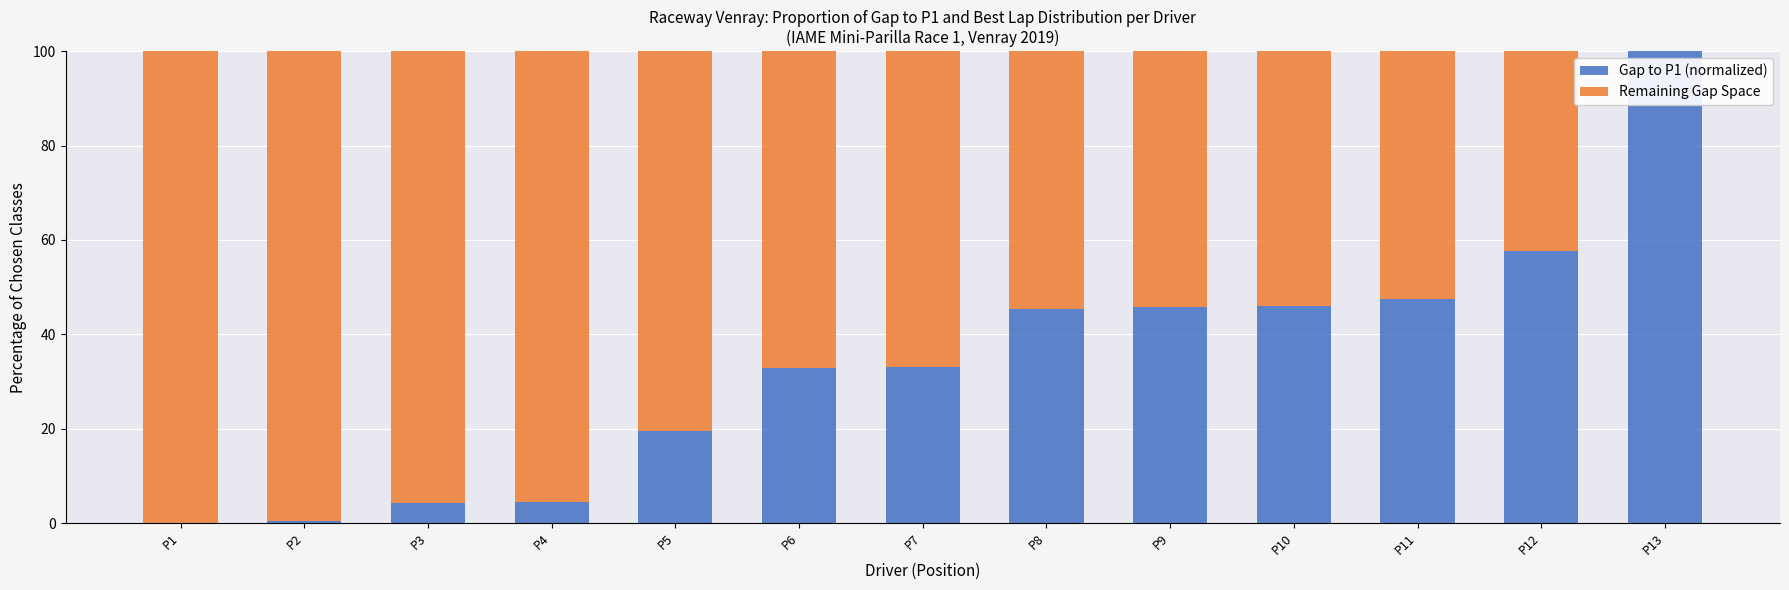

How many categories are shown in the chart?

13